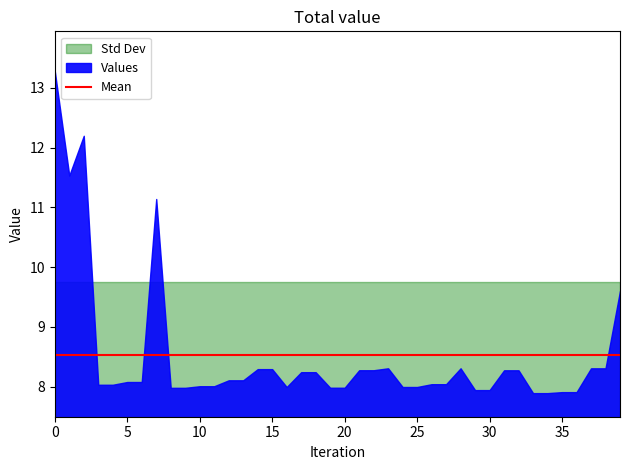

Count the values in the range 0 to 1.

40